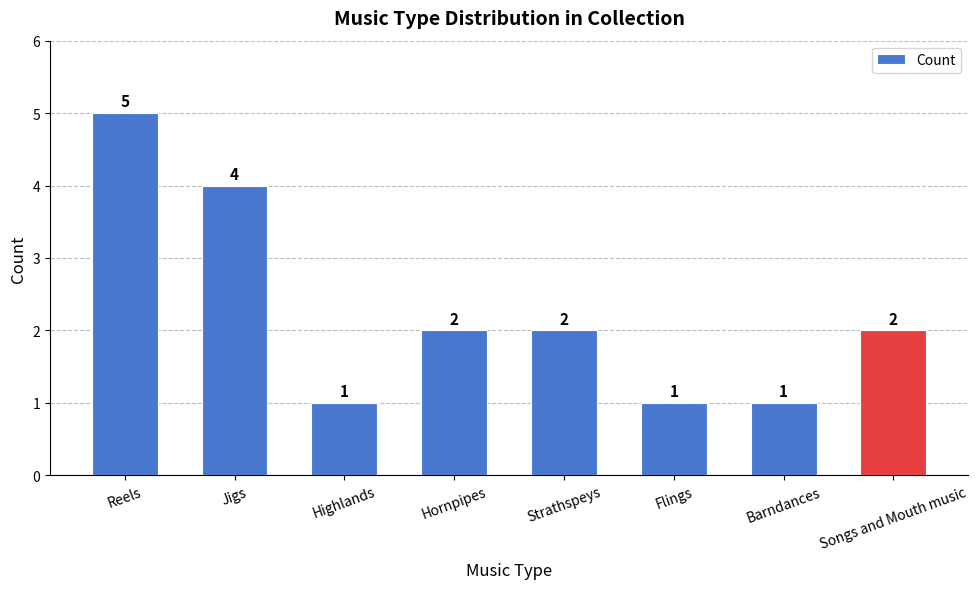

Does the chart contain any negative values?

No